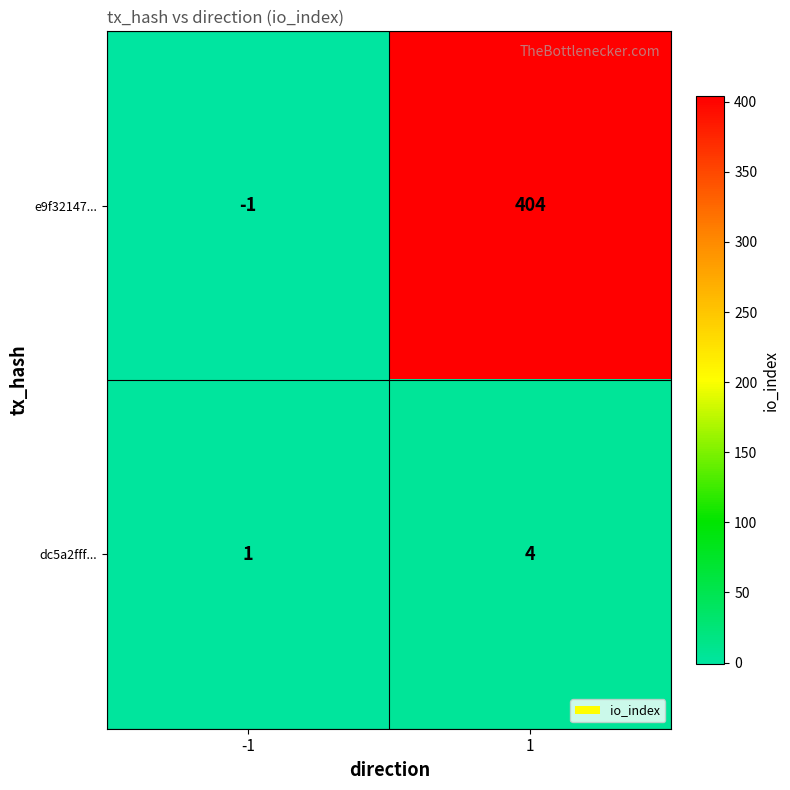

Count the number of data series in this chart.

2